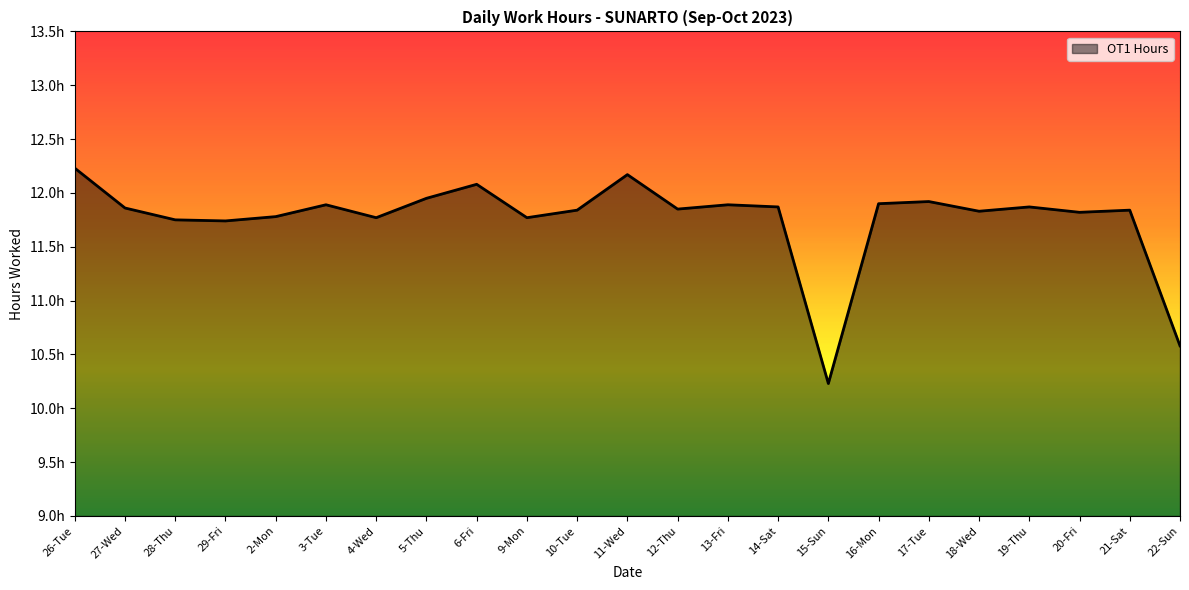

At which label does the data first exceed 11?

26-Tue